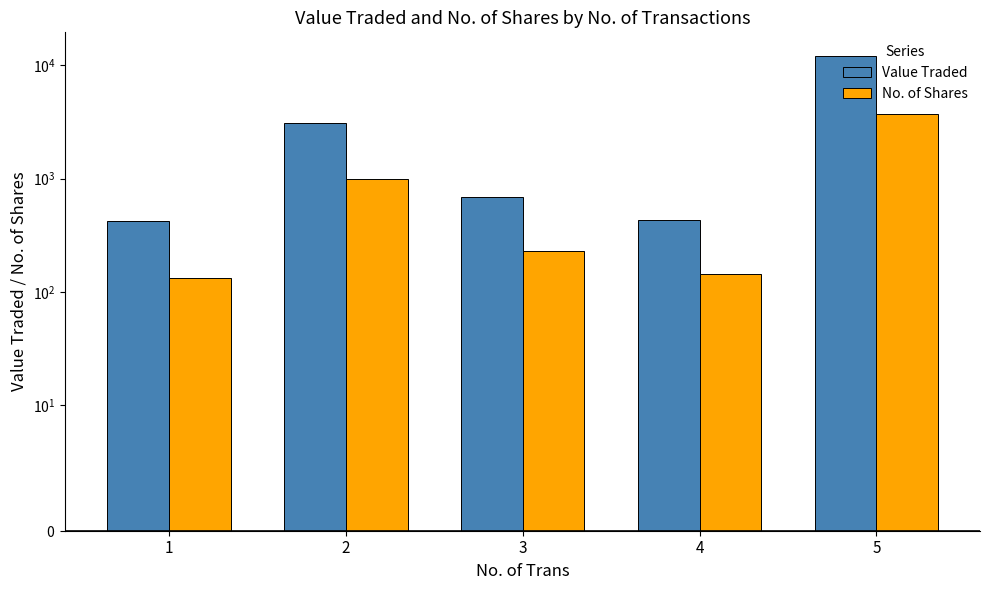

Reading left to right, extract all data points from this chart.

Value Traded: 424	3102	690	433	12084
No. of Shares: 133	992	230	143	3720